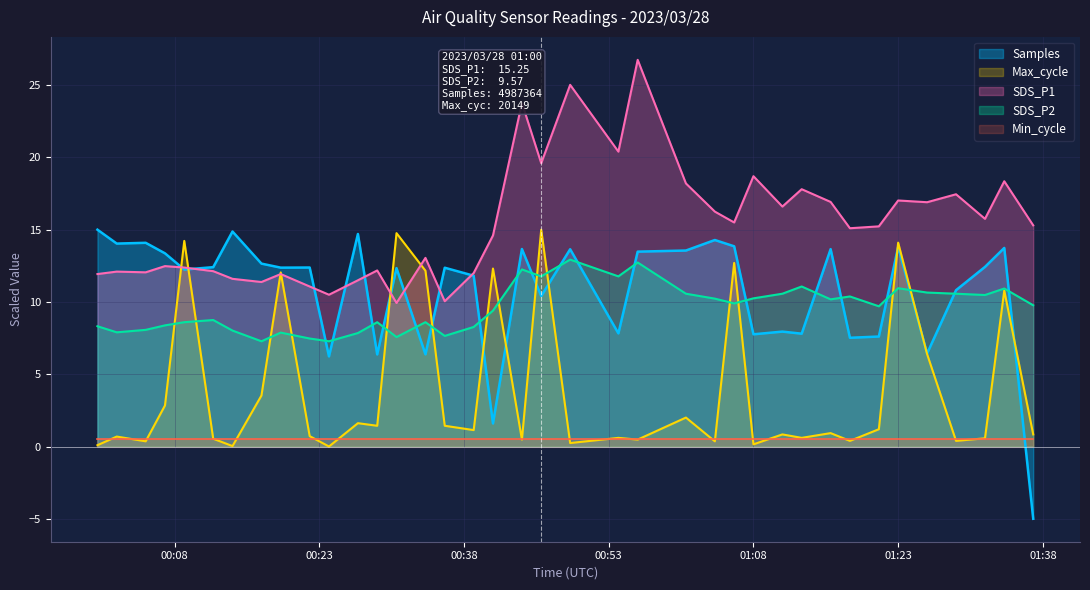

At which category does SDS_P1 reach its first local valley?

2023-03-28 00:05